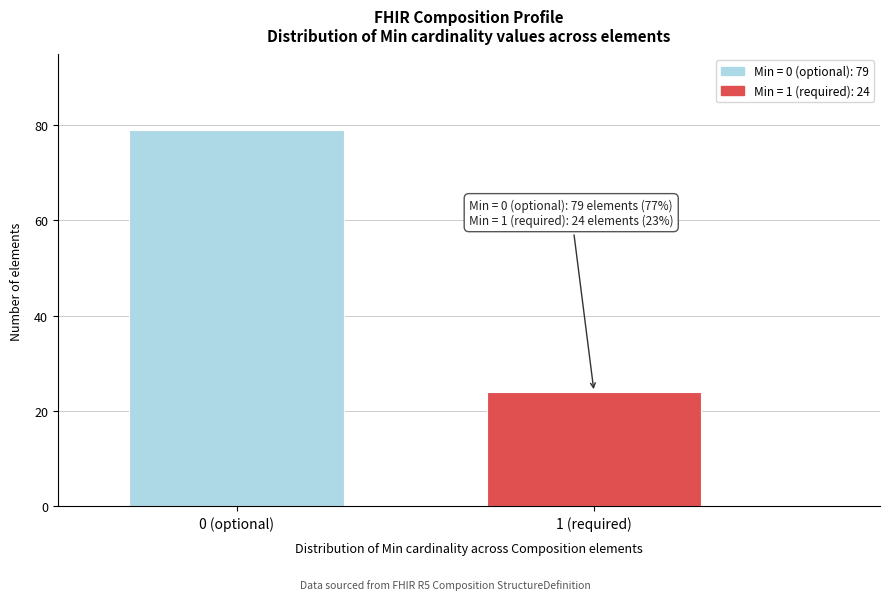

Reading right to left, list all the values displayed in this chart.

1 (required)=24	0 (optional)=79